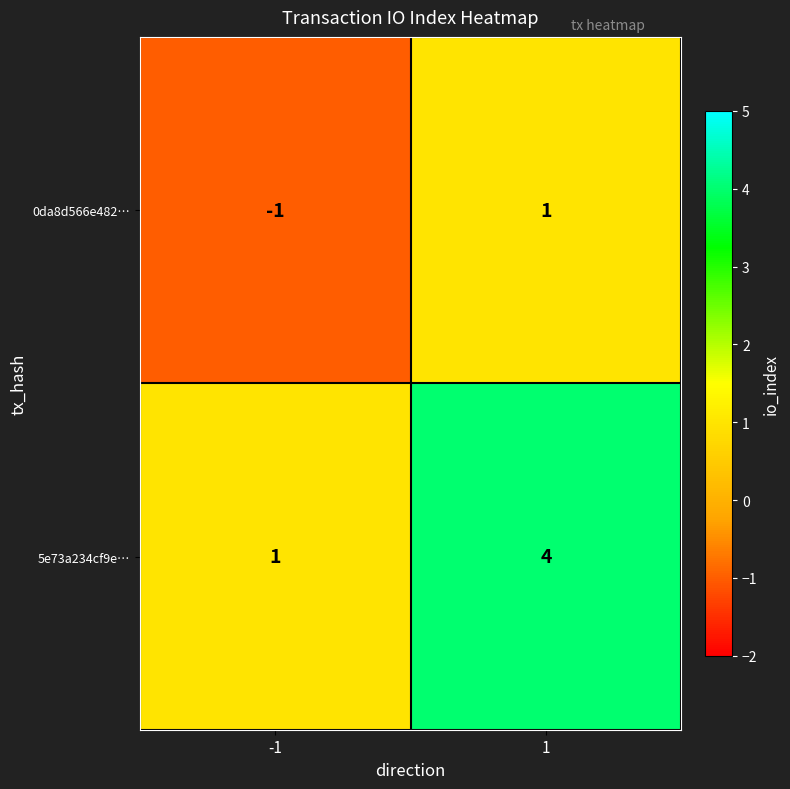

What is the difference between the maximum and minimum values in the 5e73a234cf9e… series?

3